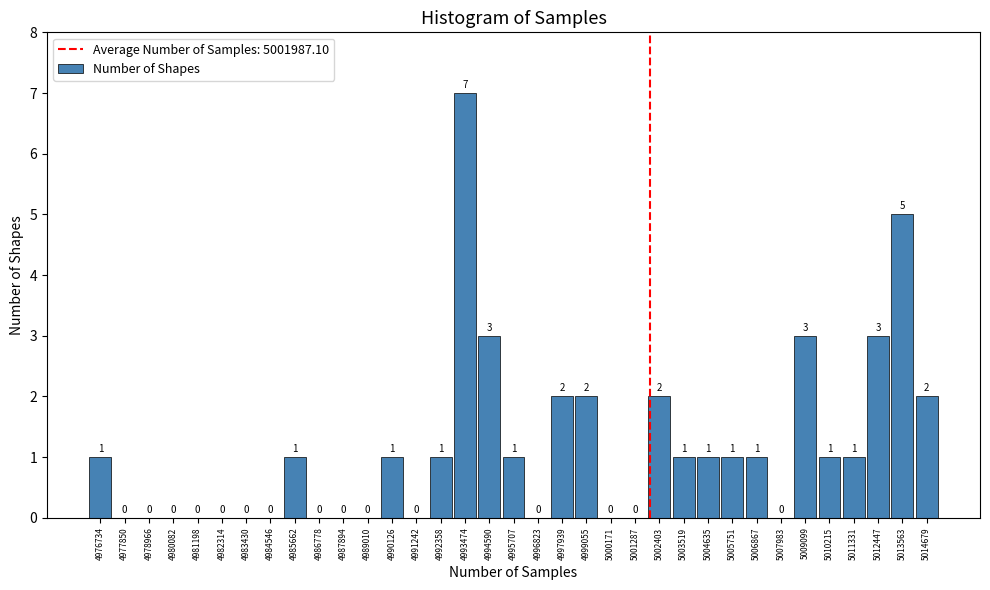

Reading left to right, transcribe this chart: for each bar, give the range it covers on the x-axis and its height. The bar edges are not printed on the chart, so give them approximately, as read against the axis.

4976200 to 4977200: 1
4977200 to 4978400: 0
4978400 to 4979600: 0
4979600 to 4980600: 0
4980600 to 4981800: 0
4981800 to 4982800: 0
4982800 to 4984000: 0
4984000 to 4985200: 0
4985200 to 4986200: 1
4986200 to 4987400: 0
4987400 to 4988400: 0
4988400 to 4989600: 0
4989600 to 4990600: 1
4990600 to 4991800: 0
4991800 to 4993000: 1
4993000 to 4994000: 7
4994000 to 4995200: 3
4995200 to 4996200: 1
4996200 to 4997400: 0
4997400 to 4998400: 2
4998400 to 4999600: 2
4999600 to 5000800: 0
5000800 to 5001800: 0
5001800 to 5003000: 2
5003000 to 5004000: 1
5004000 to 5005200: 1
5005200 to 5006400: 1
5006400 to 5007400: 1
5007400 to 5008600: 0
5008600 to 5009600: 3
5009600 to 5010800: 1
5010800 to 5011800: 1
5011800 to 5013000: 3
5013000 to 5014200: 5
5014200 to 5015200: 2